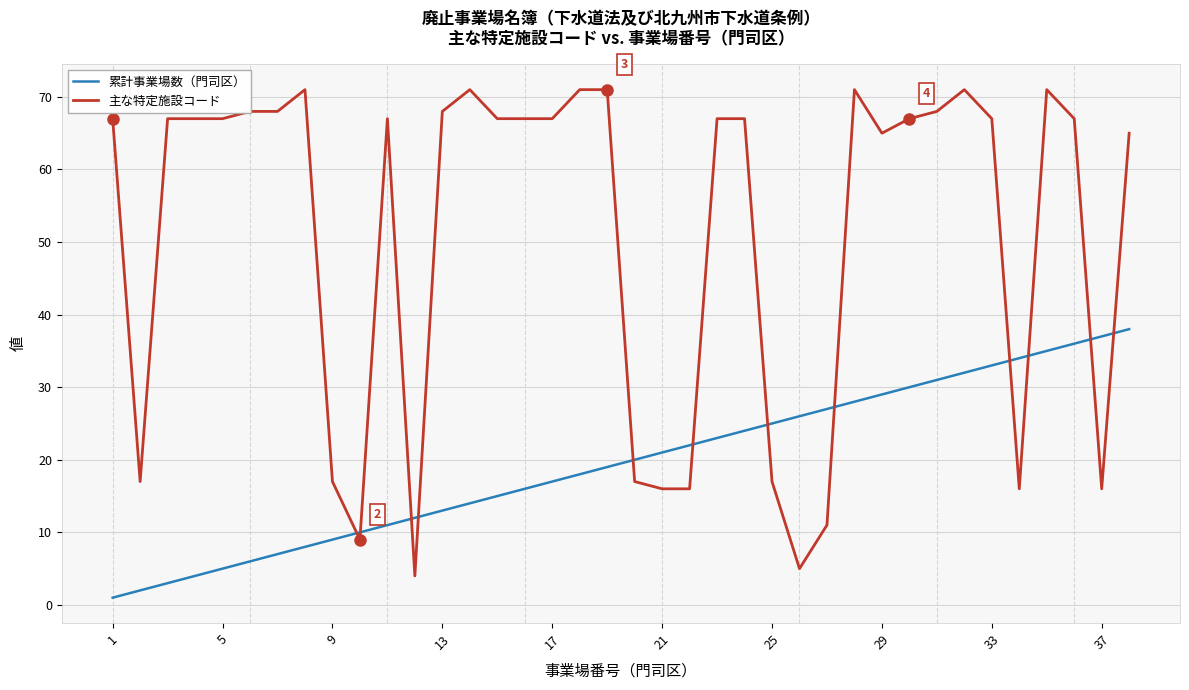

Which series has the largest total across all categories?

主な特定施設コード